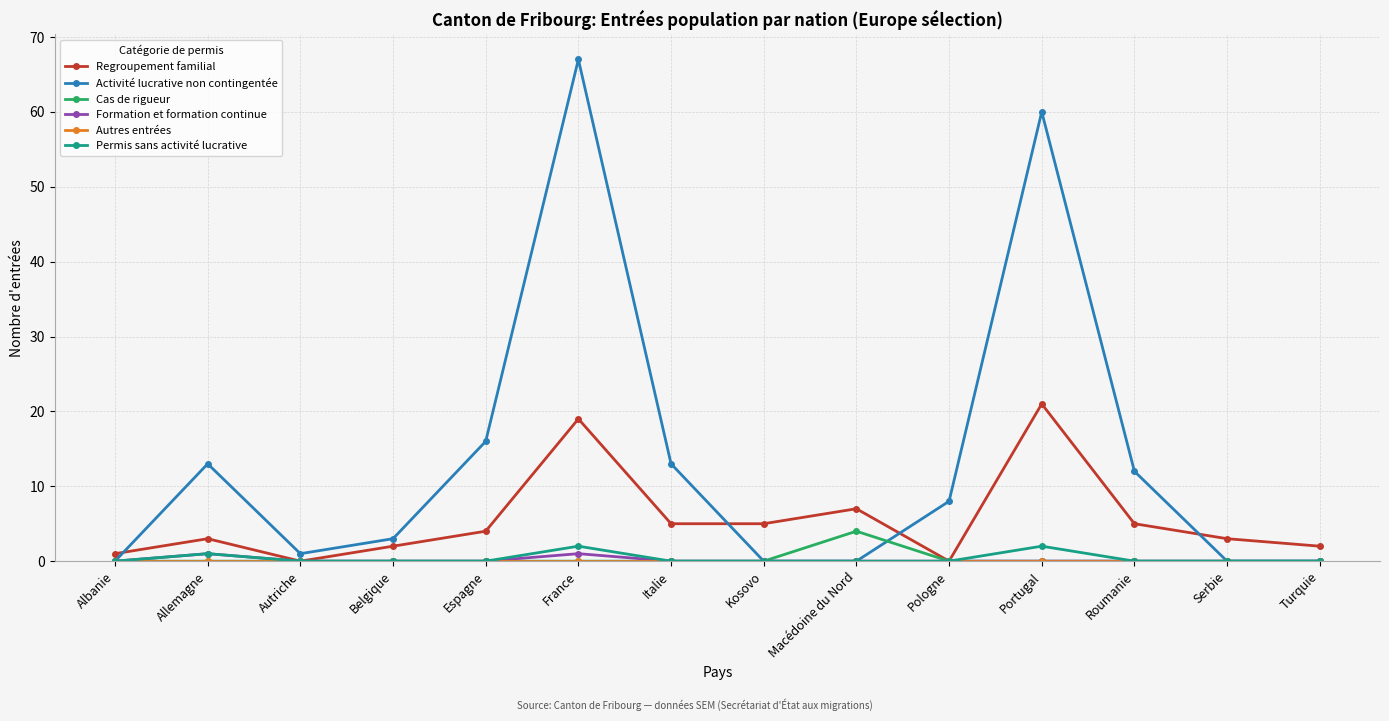

Which label corresponds to the largest value in the chart?

France